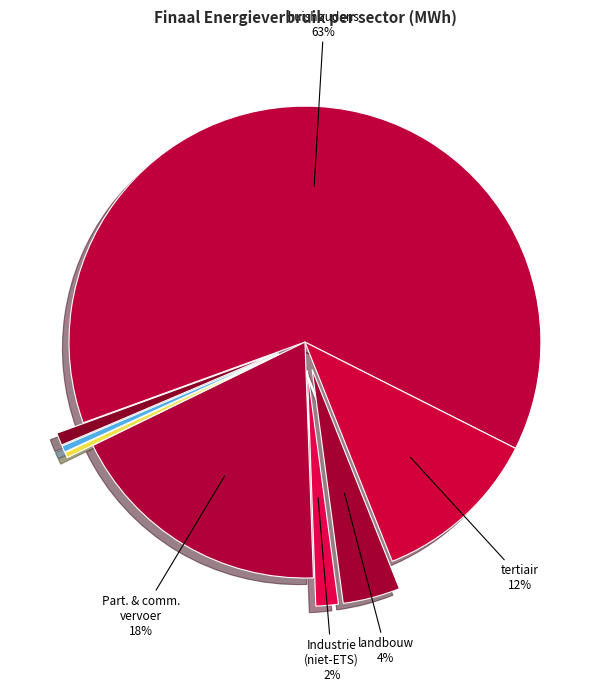

How many slices are in this pie chart?

8